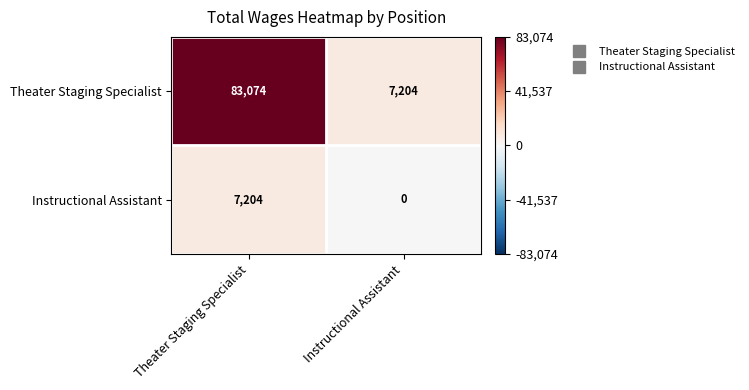

What is the sum of the Theater Staging Specialist values at Instructional Assistant and Theater Staging Specialist?

90278